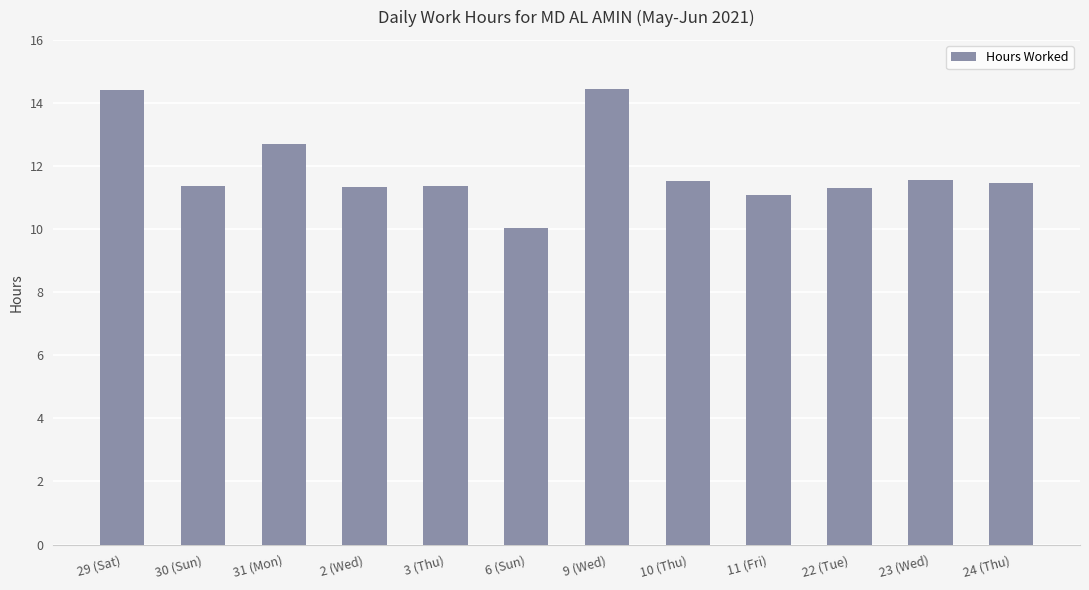

The chart shows a value of 5.3 at 23 (Wed). True or false?

False